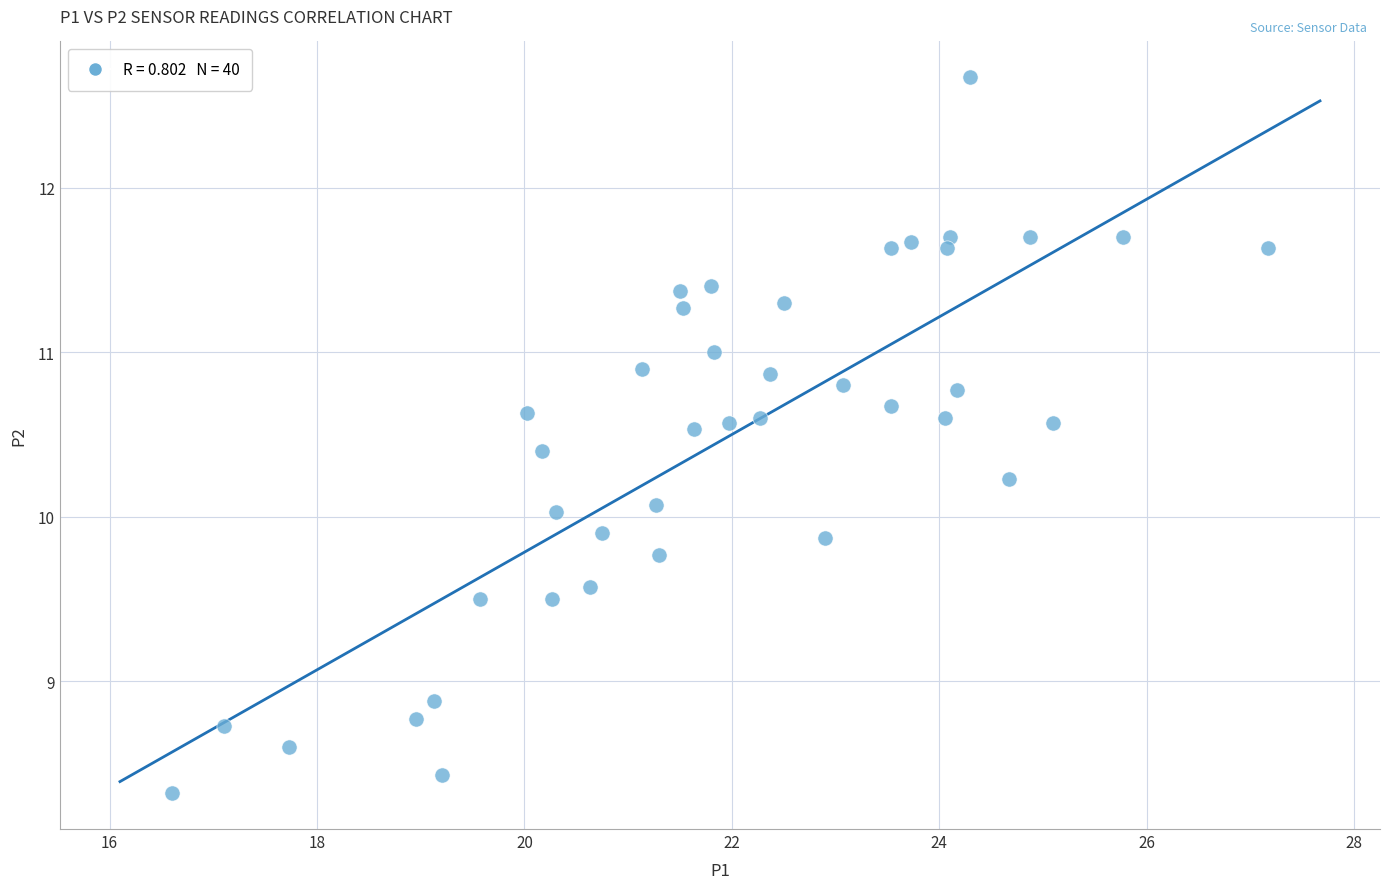

What is the range of X values (max minus min)?

10.6